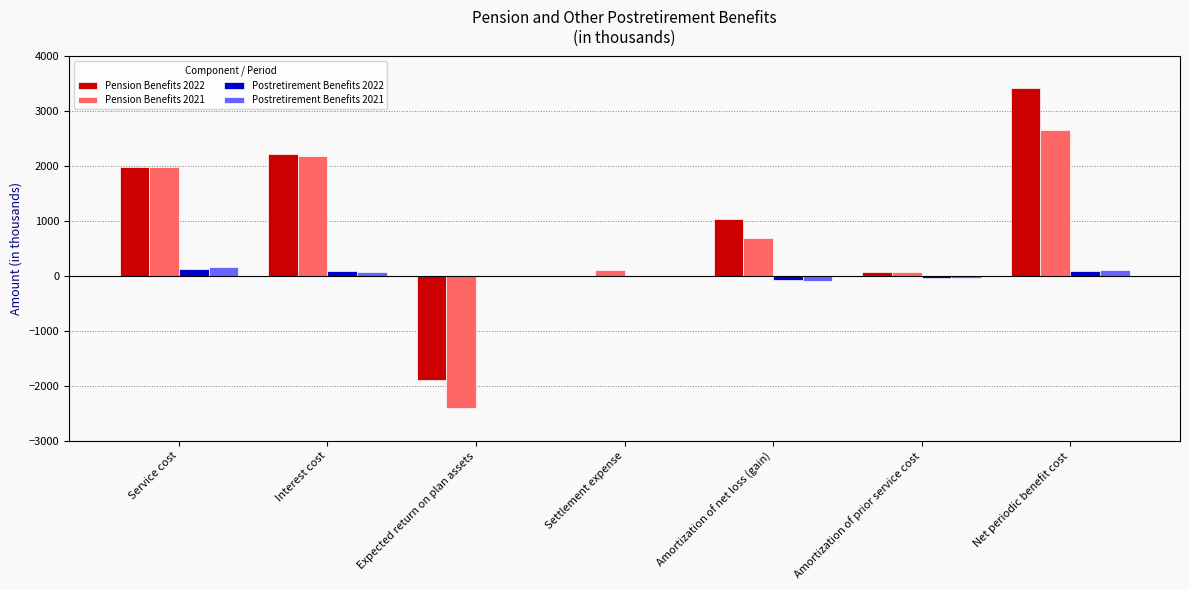

At which label does Pension Benefits 2022 reach its peak?

Net periodic benefit cost